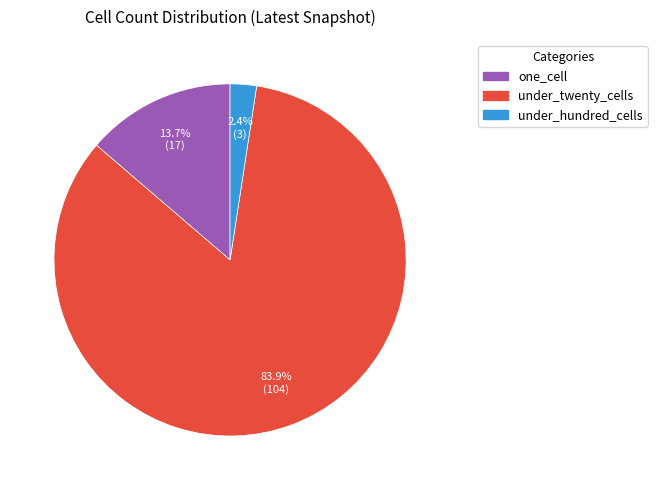

Does any single category account for the majority?

Yes